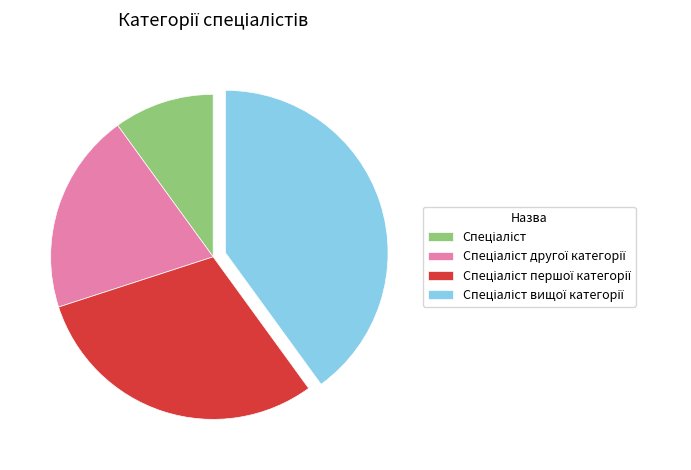

Does any single category account for the majority?

No